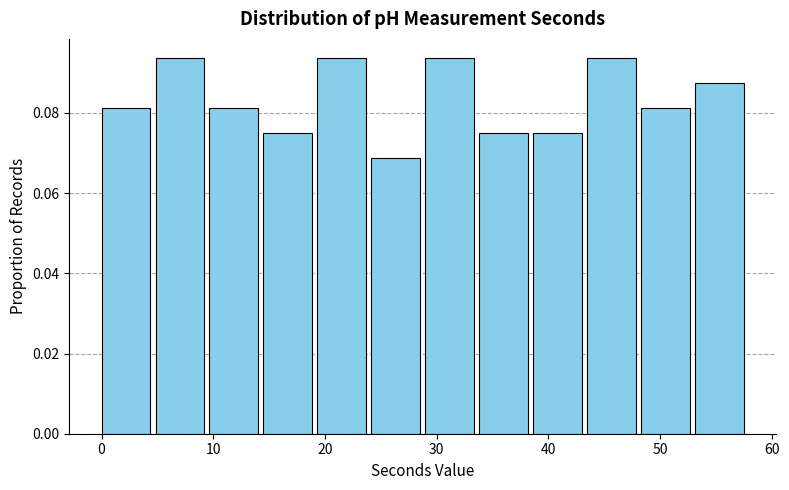

Reading left to right, list every bar in this chart as the range it spans on the x-axis followed by its height. Neither the bar edges nor the heights are printed on the chart, so give them approximately, as read against the axes.

0 to 5: 0.082
5 to 10: 0.094
10 to 15: 0.082
15 to 19: 0.076
19 to 24: 0.094
24 to 29: 0.068
29 to 34: 0.094
34 to 39: 0.076
39 to 44: 0.076
44 to 48: 0.094
48 to 53: 0.082
53 to 58: 0.088